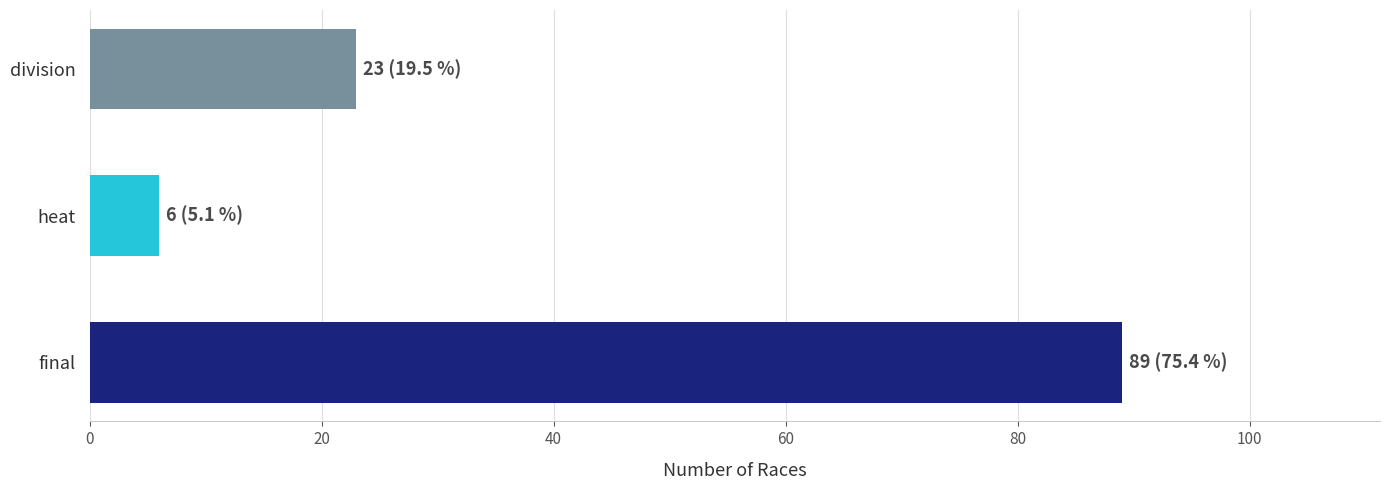

Rank the categories by value from highest to lowest.

final, division, heat